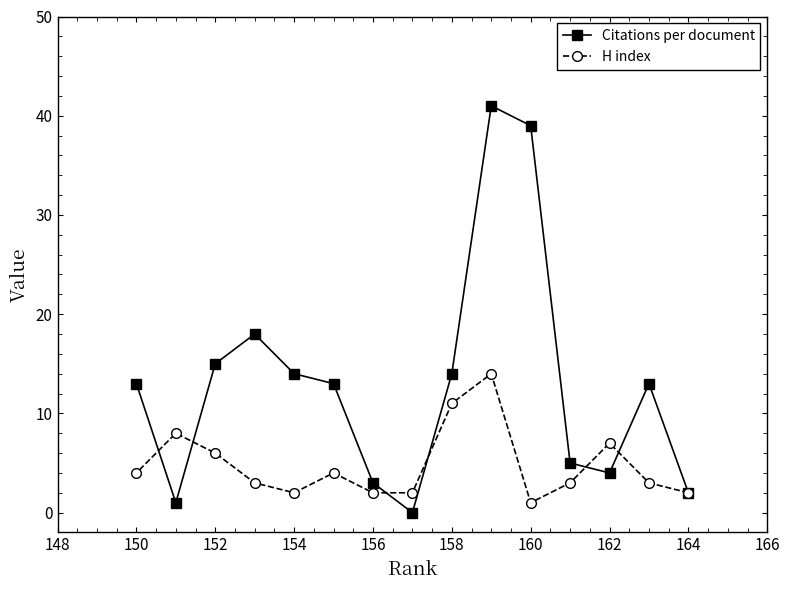

What is the approximate value of Citations per document at 150?

13